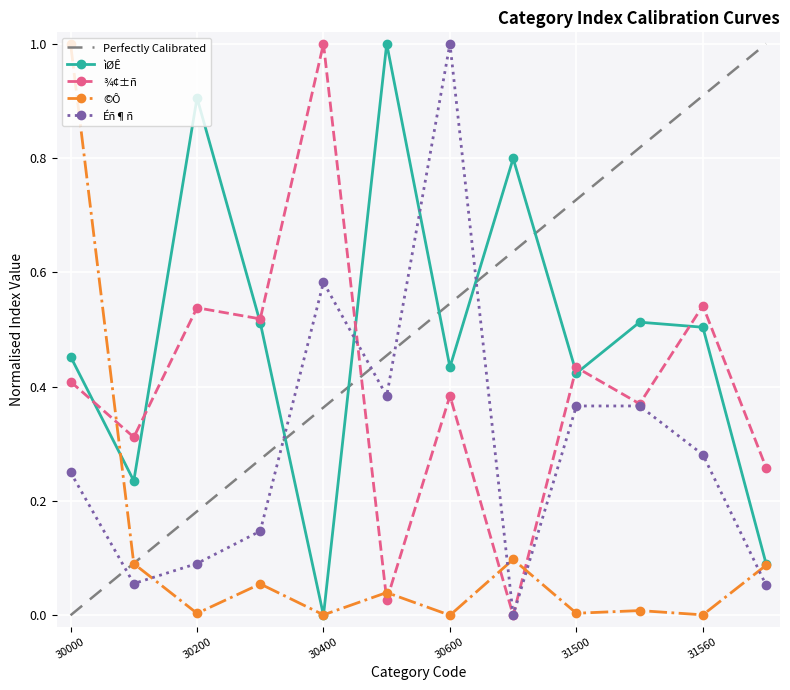

True or false: ¾¢±ñ and ©Ô cross at least once.

True